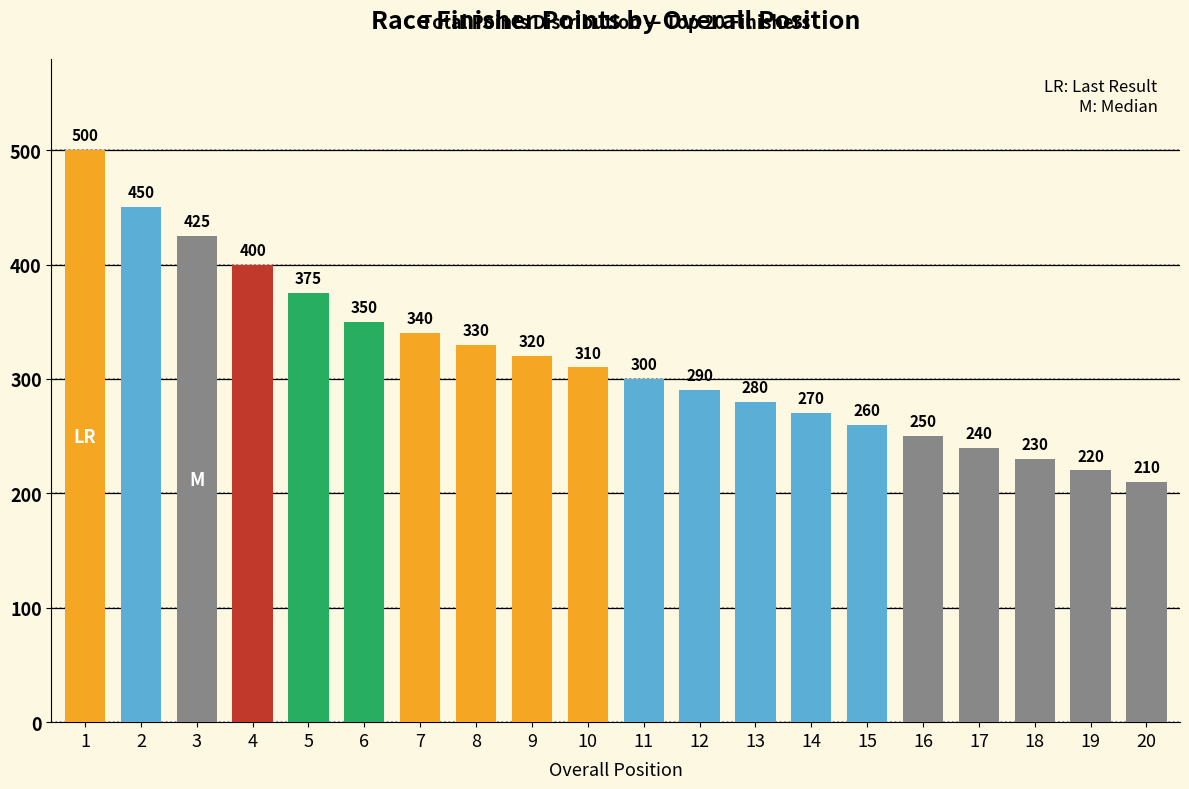

Rank the categories by value from lowest to highest.

20, 19, 18, 17, 16, 15, 14, 13, 12, 11, 10, 9, 8, 7, 6, 5, 4, 3, 2, 1